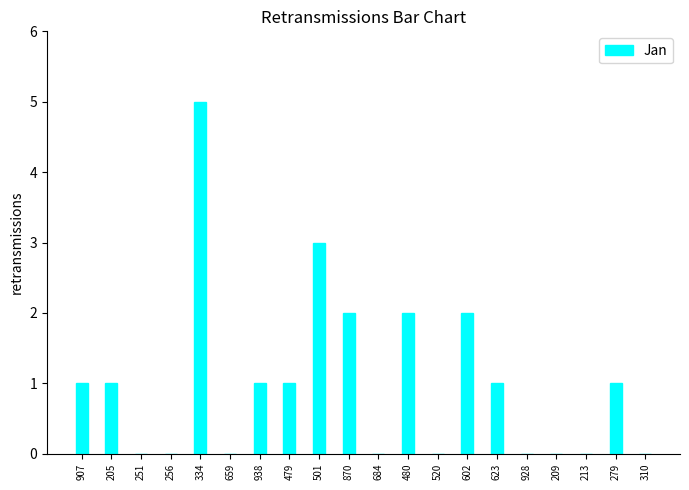

How many series are shown in this chart?

1